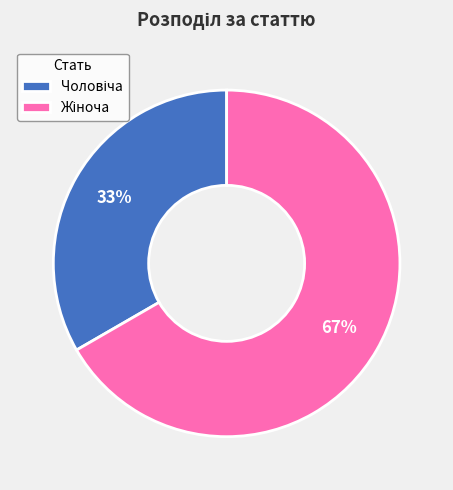

To the nearest percent, what is the average slice percentage?

50%